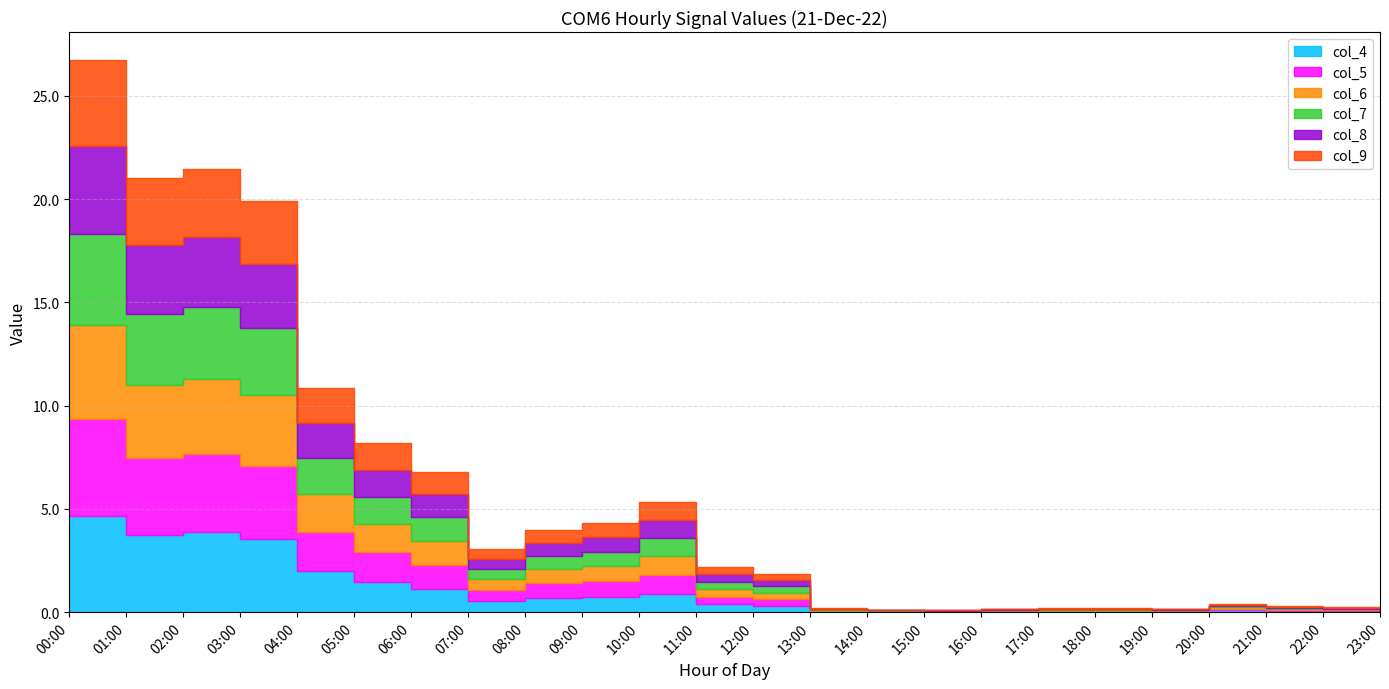

Is it true that col_5 equals 5.6 at 05:00?

True